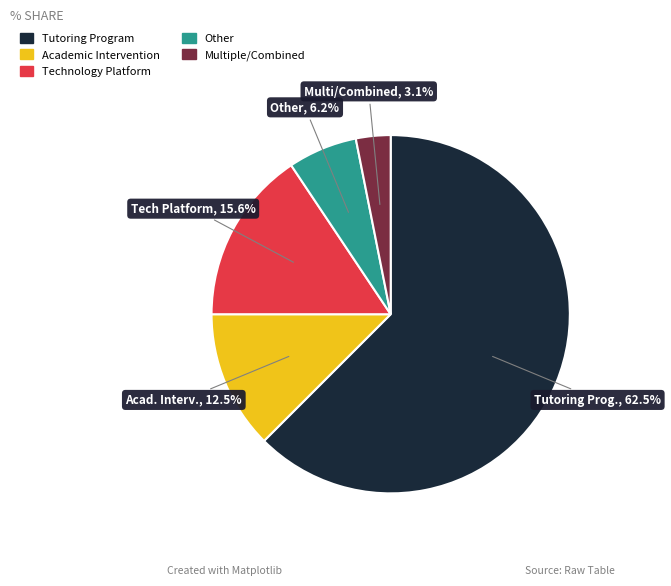

To the nearest percent, what is the difference between the largest and smallest slice percentages?

59%